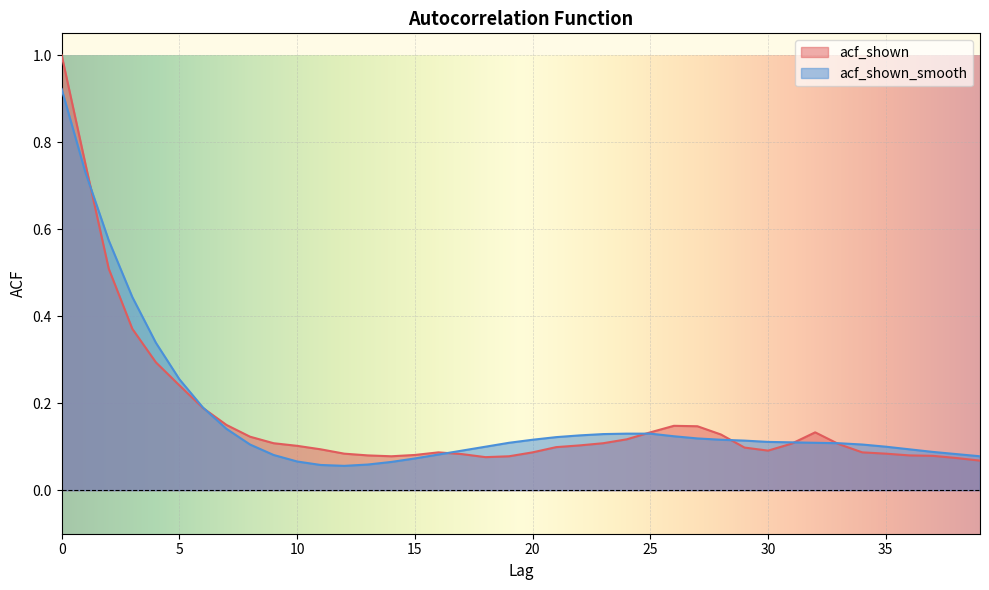

How many intersections are there between acf_shown_smooth and acf_shown?

7